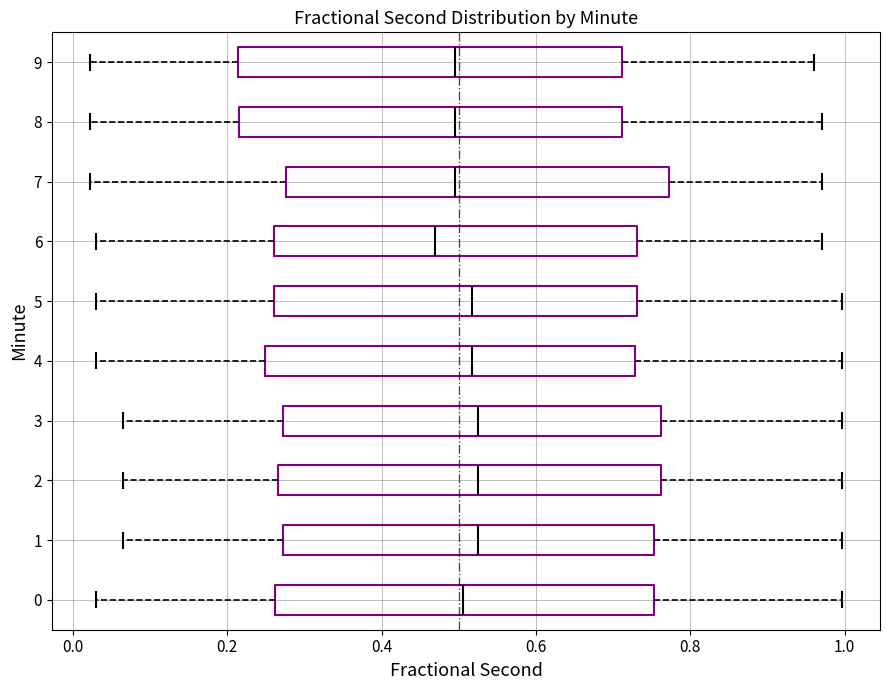

Where does the right whisker of the box at y = 2 end on the x-axis? The values are not printed on the chart, so give them approximately, as read against the axis.

1.00